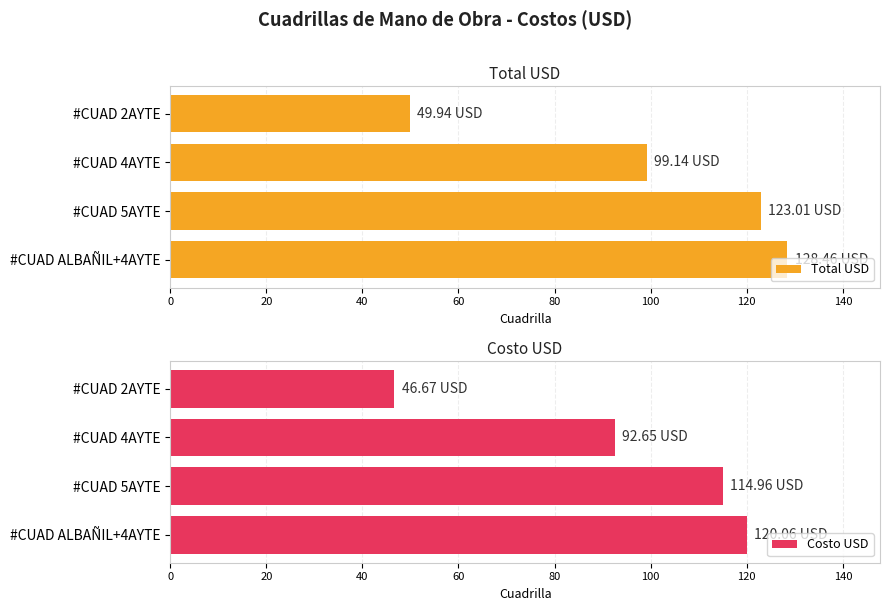

True or false: Total USD has a value of 89.9 at #CUAD ALBAÑIL+4AYTE.

False